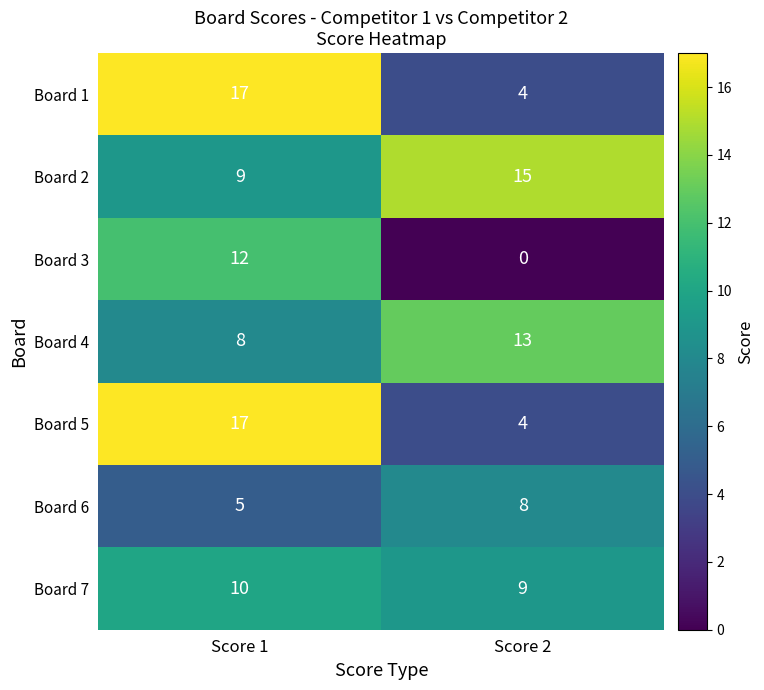

What is the difference between the highest and lowest values at Score 2?

15